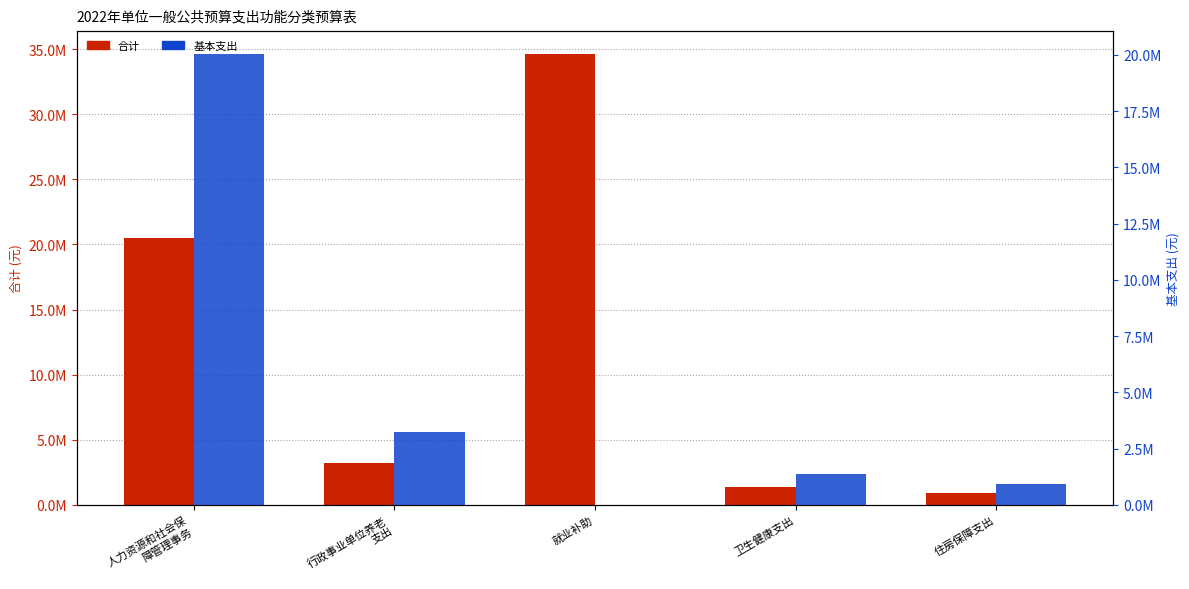

Reading left to right, extract all data points from this chart.

合计: 人力资源和社会保
障管理事务=20457802.1	行政事业单位养老
支出=3241402.6	就业补助=34656700.0	卫生健康支出=1382046.1	住房保障支出=921364.1
基本支出: 人力资源和社会保
障管理事务=20057642.1	行政事业单位养老
支出=3241402.6	就业补助=0.0	卫生健康支出=1382046.1	住房保障支出=921364.1